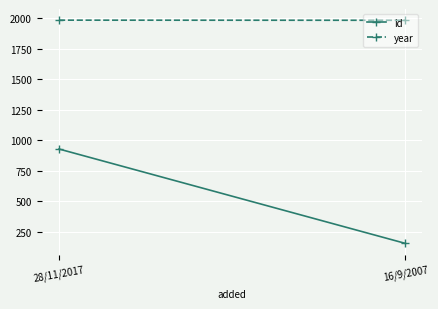

Rank the series at 28/11/2017 from lowest to highest value.

id, year